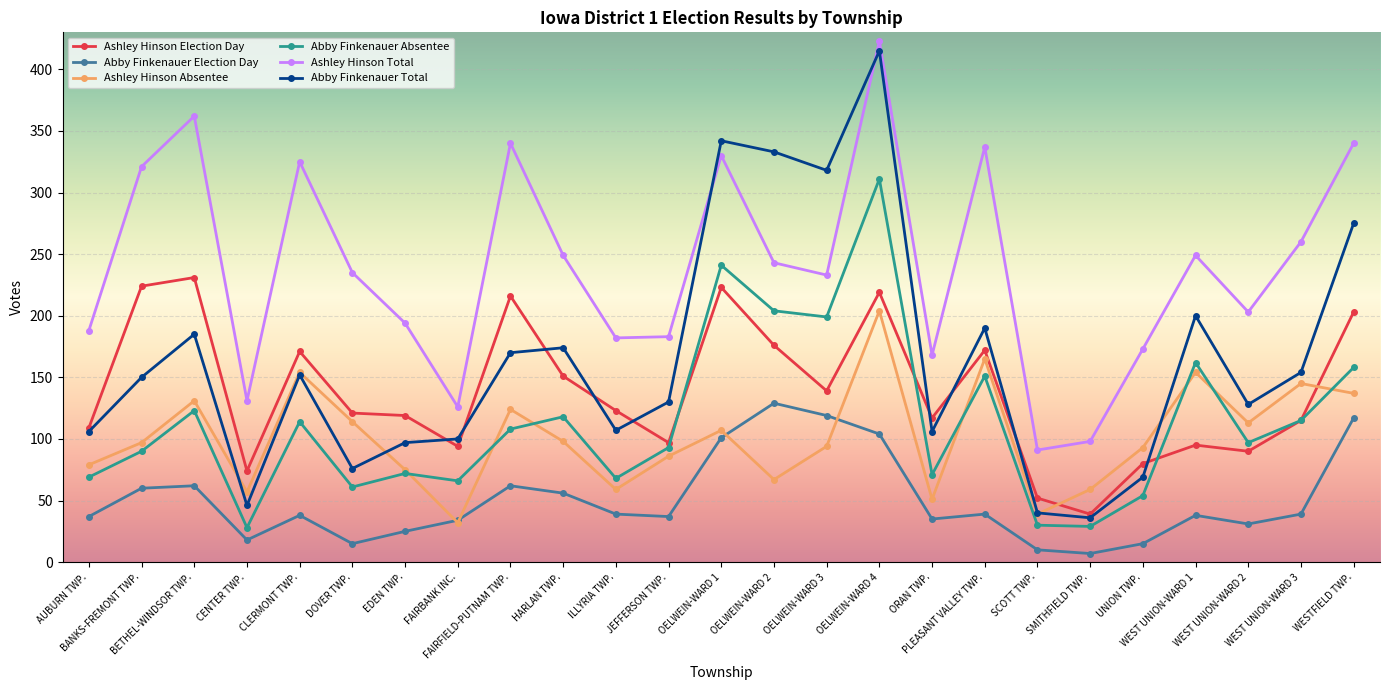

Which series has the largest range (max minus min)?

Abby Finkenauer Total